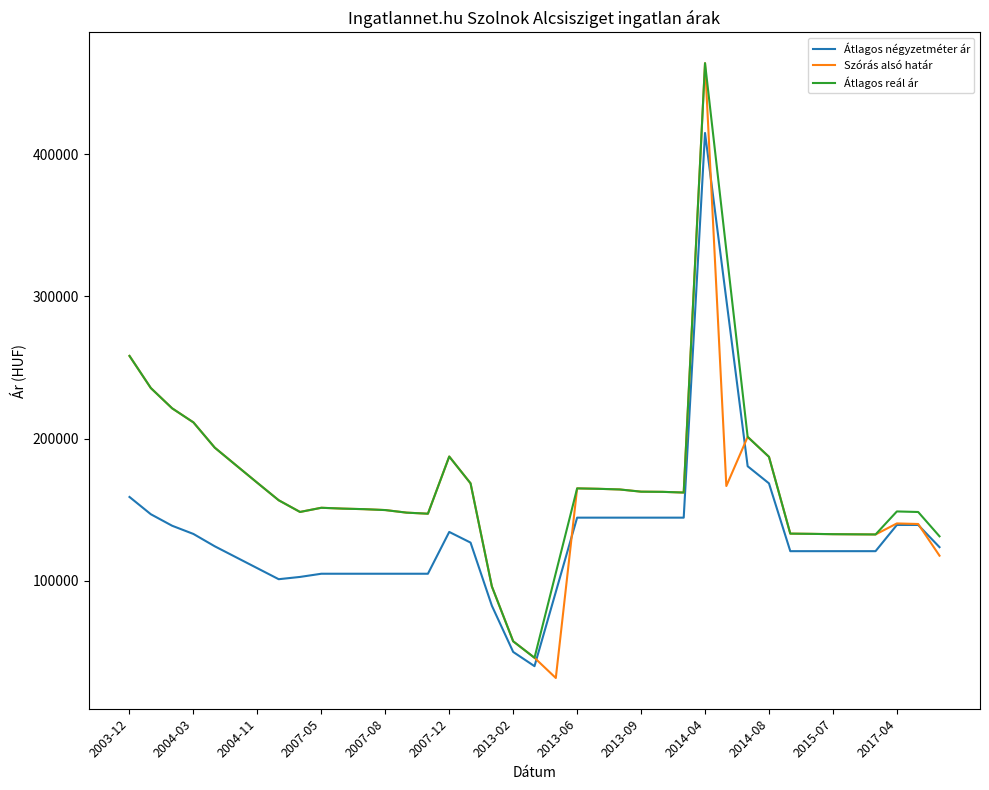

What is the minimum value for Szórás alsó határ?

31676